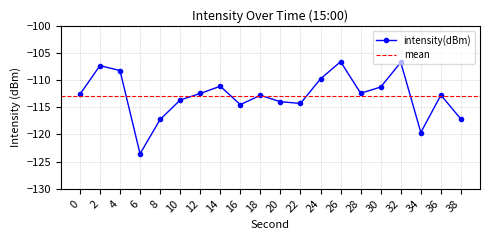

How many values are below -112?

13